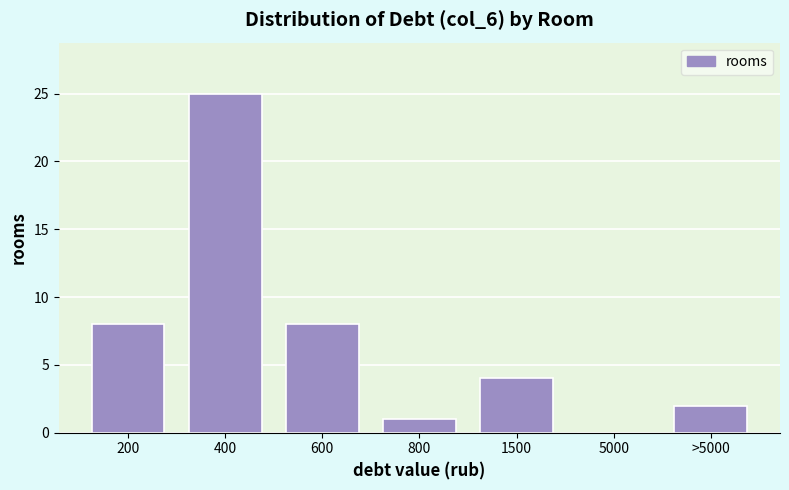

Reading left to right, extract all data points from this chart.

200=8	400=25	600=8	800=1	1500=4	5000=0	>5000=2